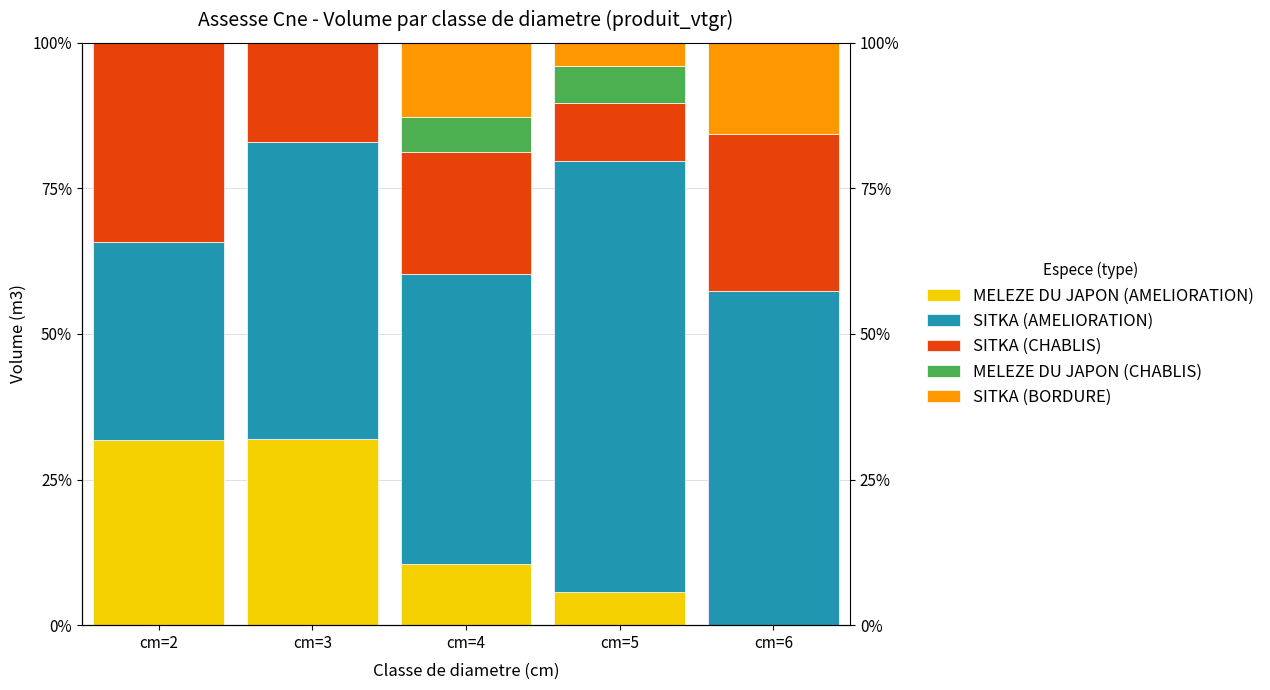

What is the total value across all series at cm=2?

100.0